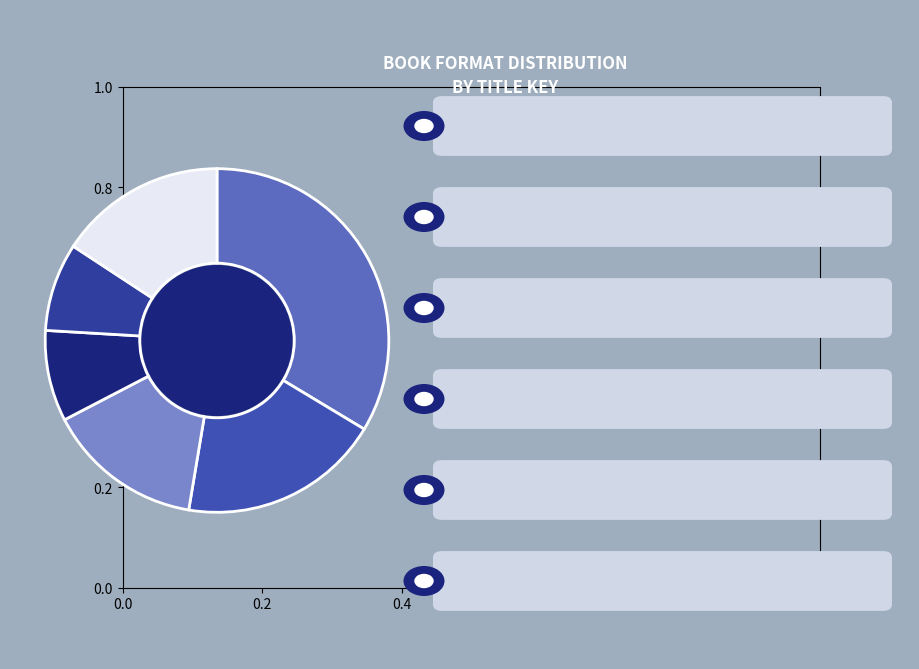

How many segments does this pie chart have?

6